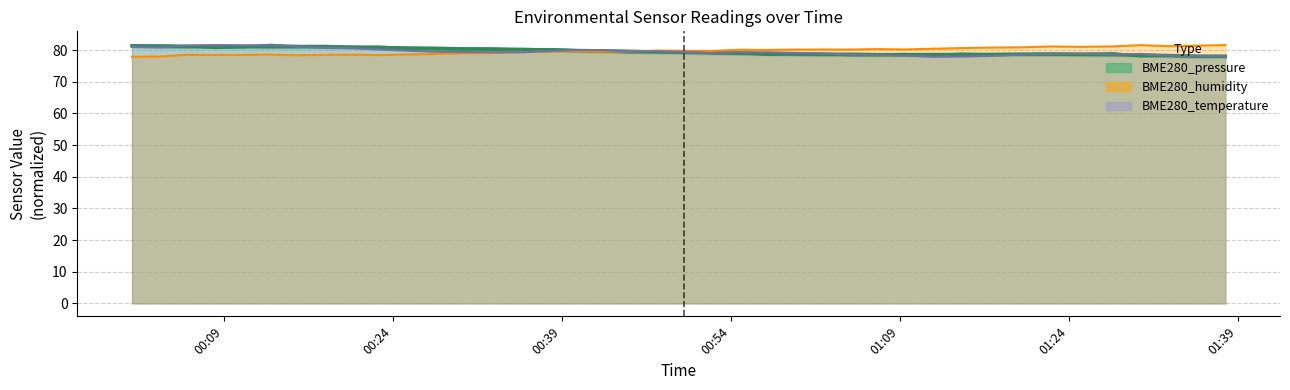

At which category does BME280_pressure reach its first local valley?

2022/07/31 00:08:11